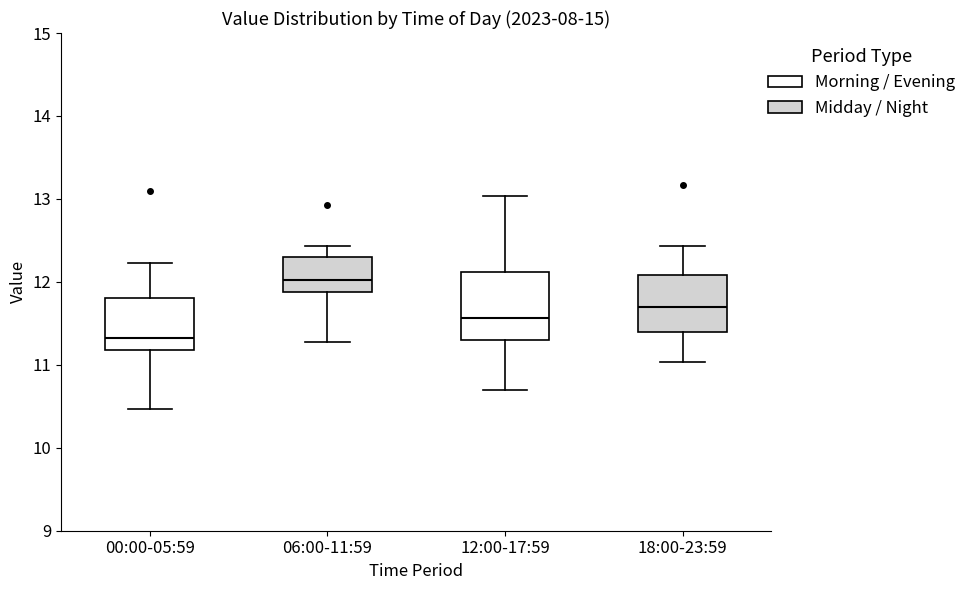

Reading left to right, read every box against the y-axis: the position of its median line, the range the box covers, and the ends of its whiskers. The values are not printed on the chart, so give them approximately, as read against the axis.

00:00-05:59: median 11.3, box 11.2 to 11.8, whiskers 10.5 to 12.2
06:00-11:59: median 12.0, box 11.9 to 12.3, whiskers 11.3 to 12.4
12:00-17:59: median 11.6, box 11.3 to 12.1, whiskers 10.7 to 13.0
18:00-23:59: median 11.7, box 11.4 to 12.1, whiskers 11.0 to 12.4